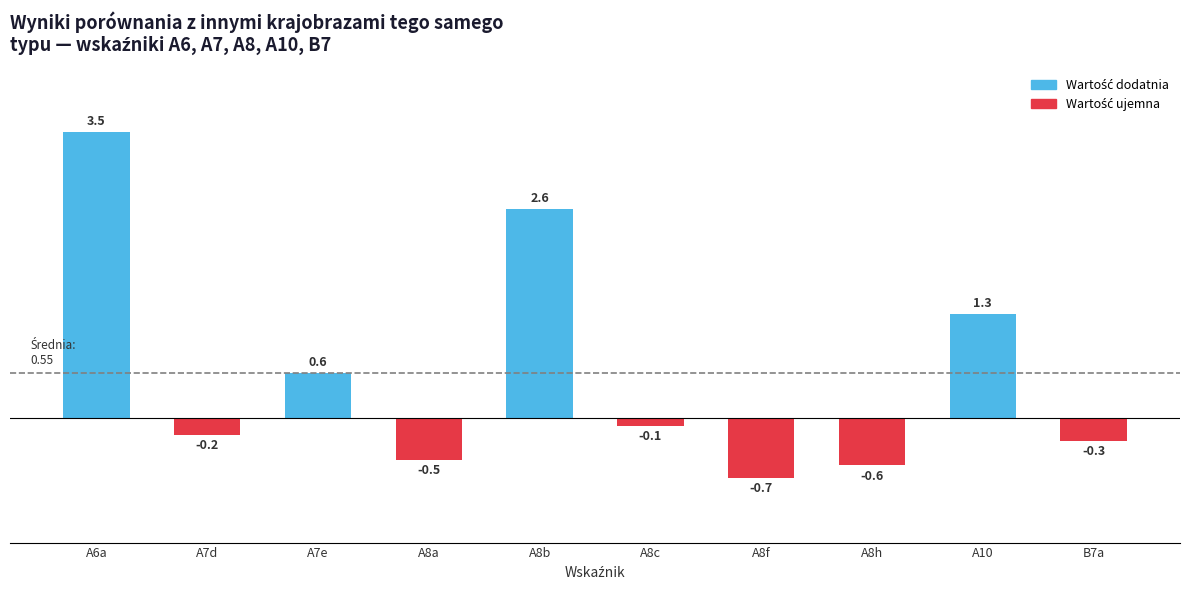

What is the label of the 10th bar from the right?

A6a